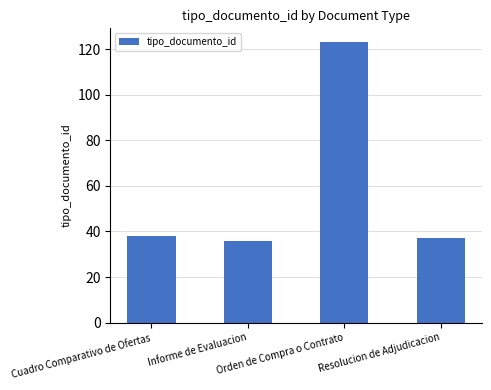

What is the label of the 3rd bar from the right?

Informe de Evaluacion